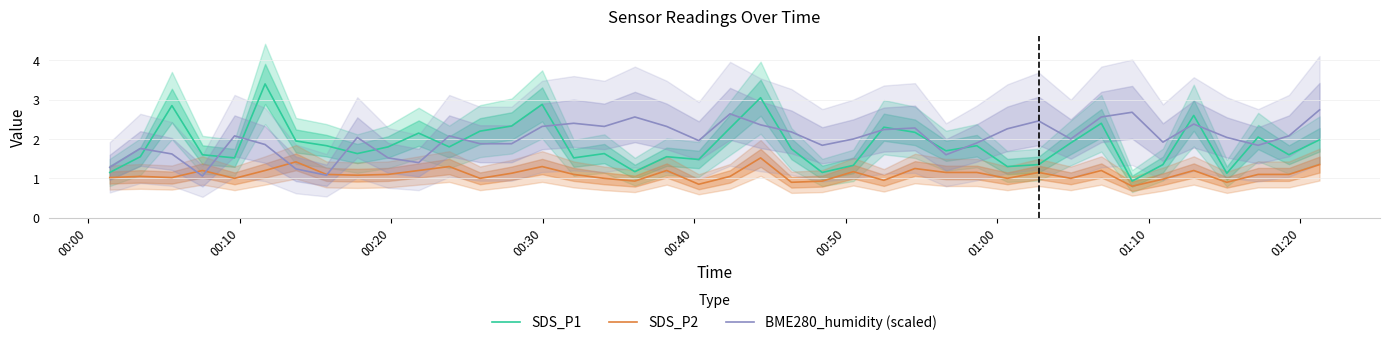

True or false: SDS_P1 and SDS_P2 cross at least once.

False